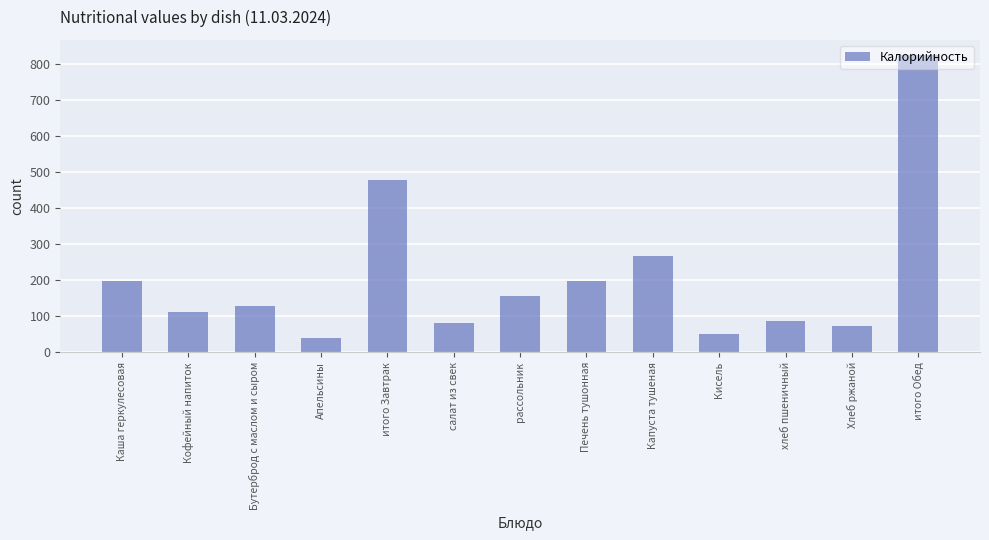

The value at Хлеб ржаной is 101.8. True or false?

False